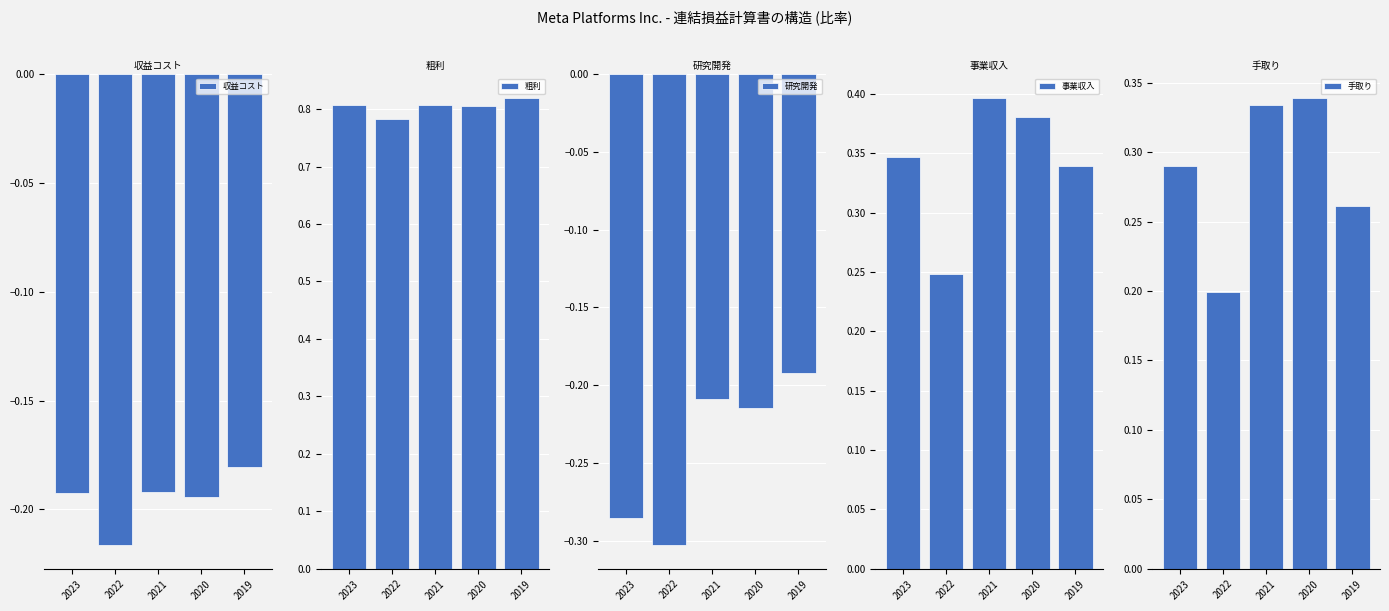

The 研究開発 series shows -0.3 at 2021. True or false?

False